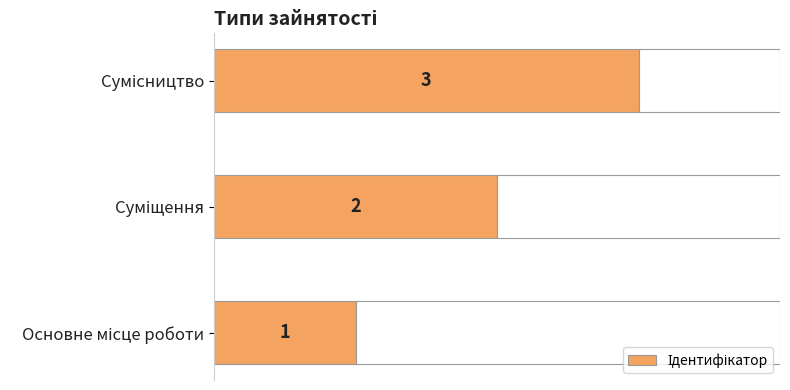

What is the maximum value shown in the chart?

3